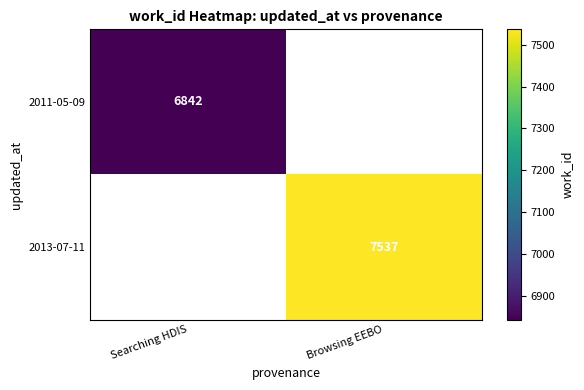

True or false: 2011-05-09 has a value of 6842 at Searching HDIS.

True